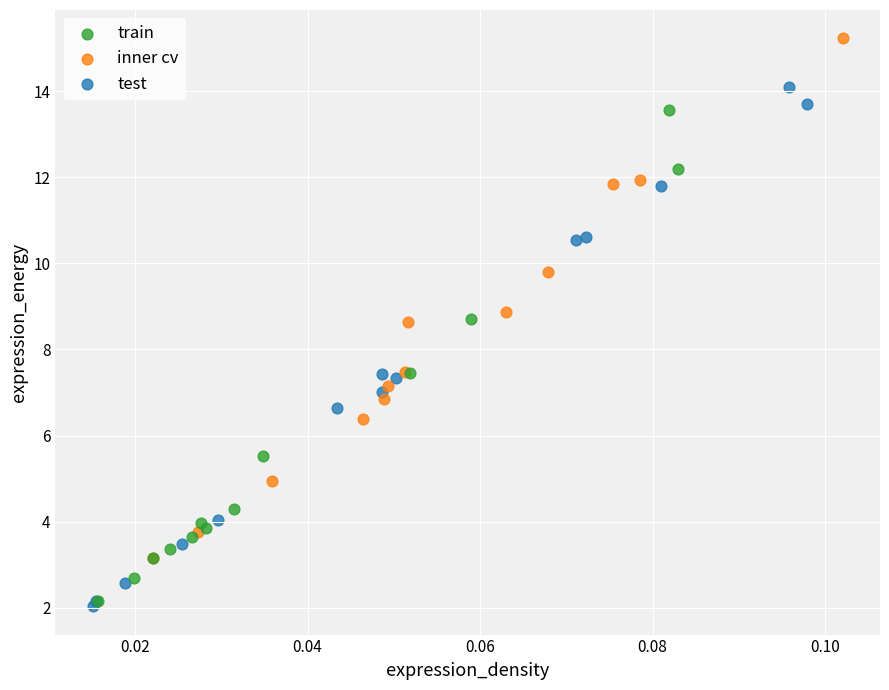

Which series contains the highest Y value?

inner cv